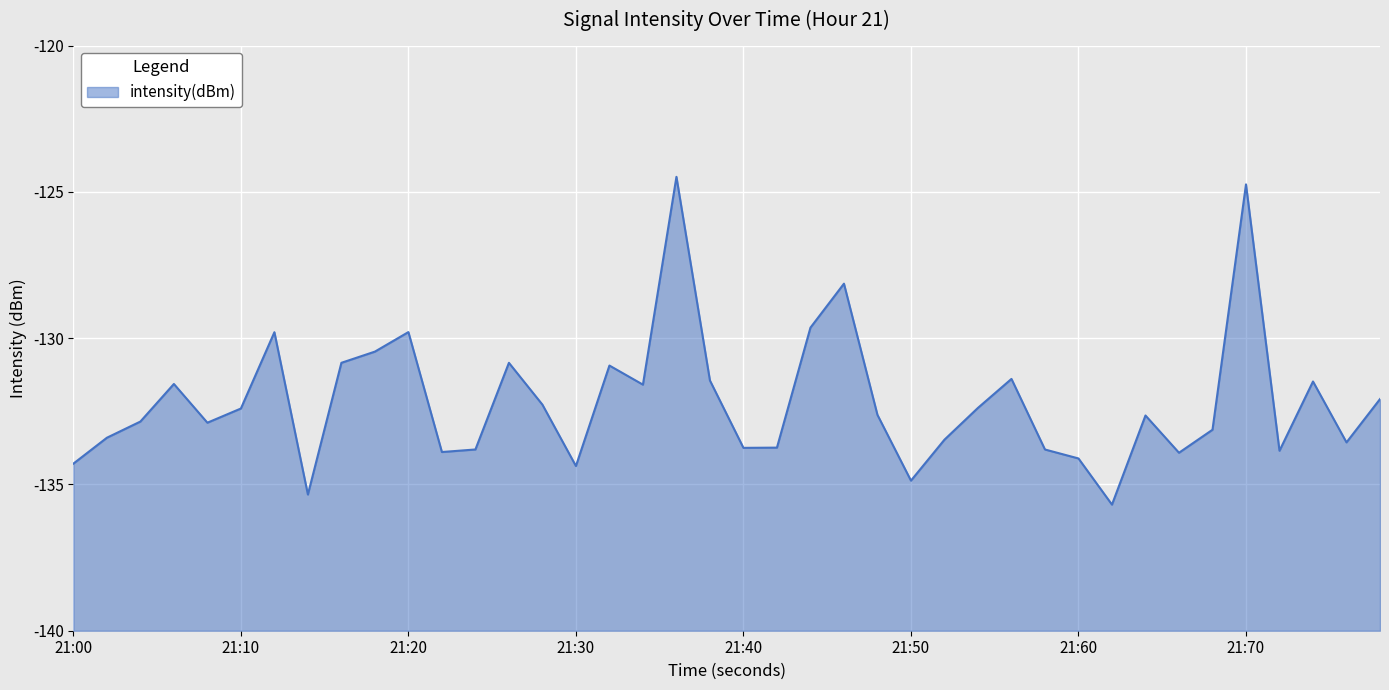

What is the minimum value shown in the chart?

-135.7